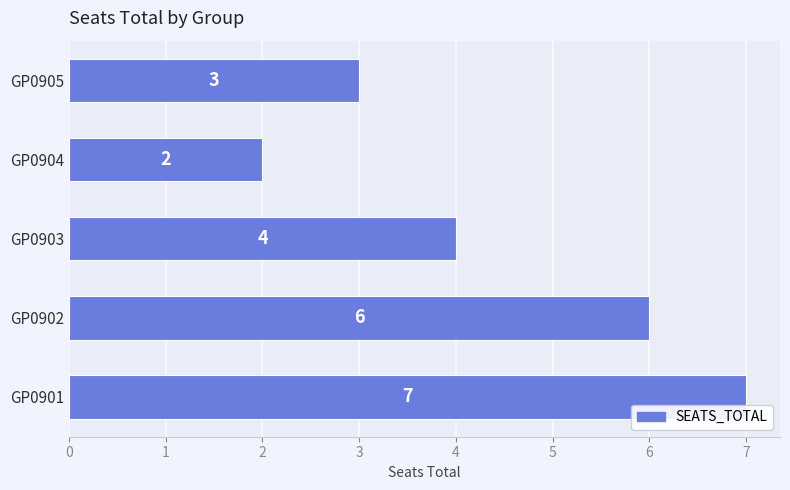

List the labels in order of value, smallest first.

GP0904, GP0905, GP0903, GP0902, GP0901